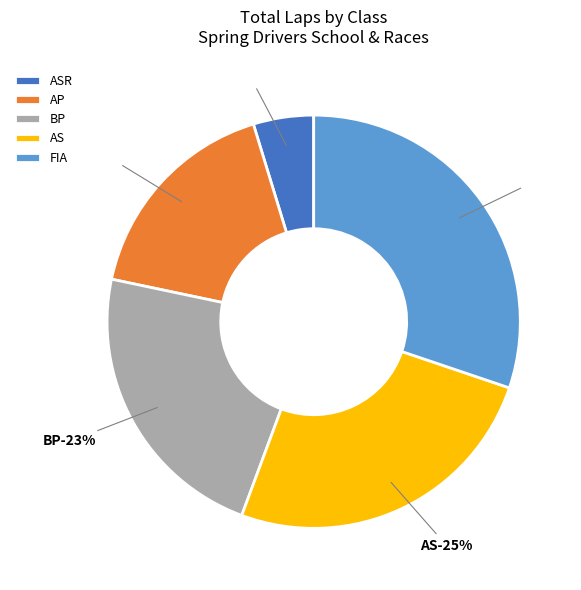

To the nearest percent, what is the difference between the AP and BP slice percentages?

6%